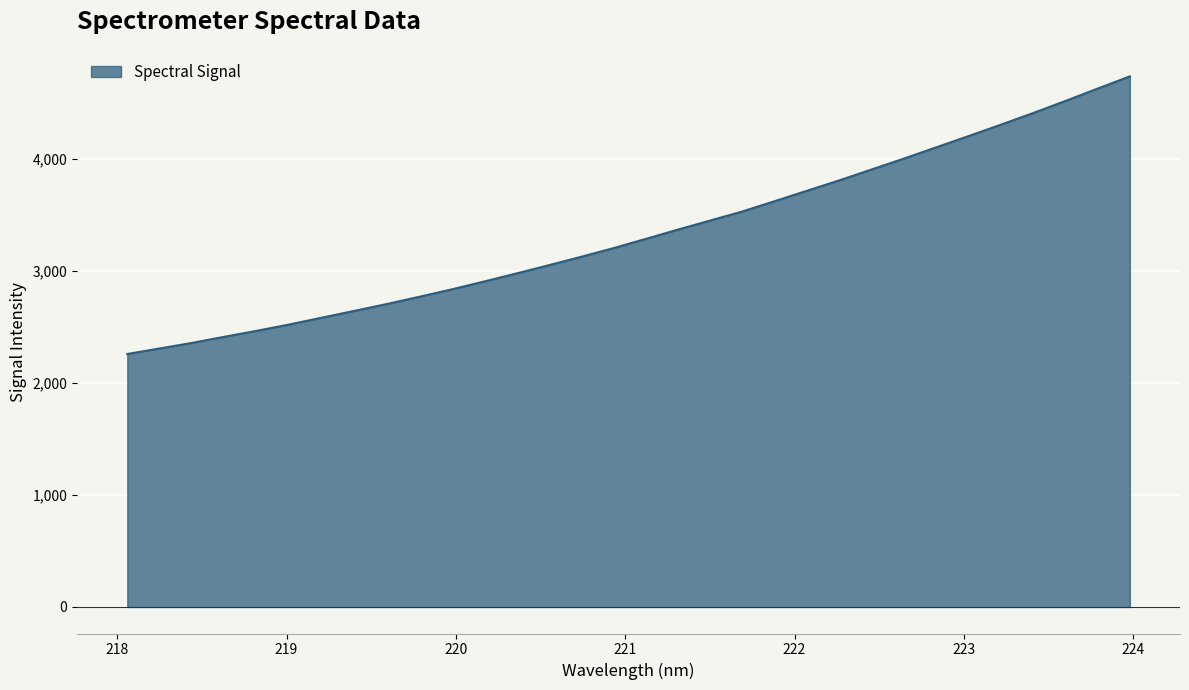

What is the smallest value displayed?

2258.1